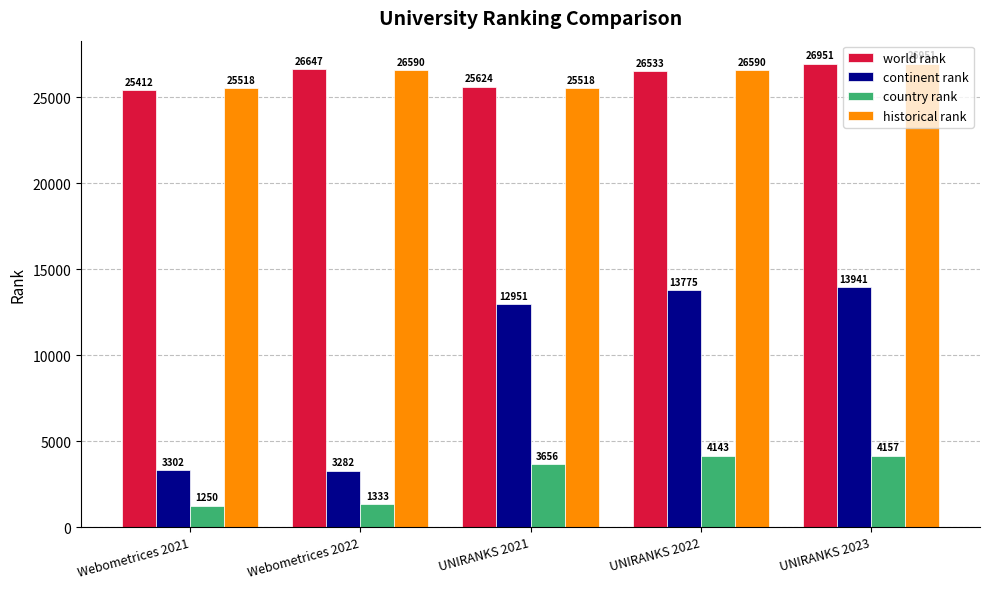

What is the spread (max minus min) of values at UNIRANKS 2022?

22447